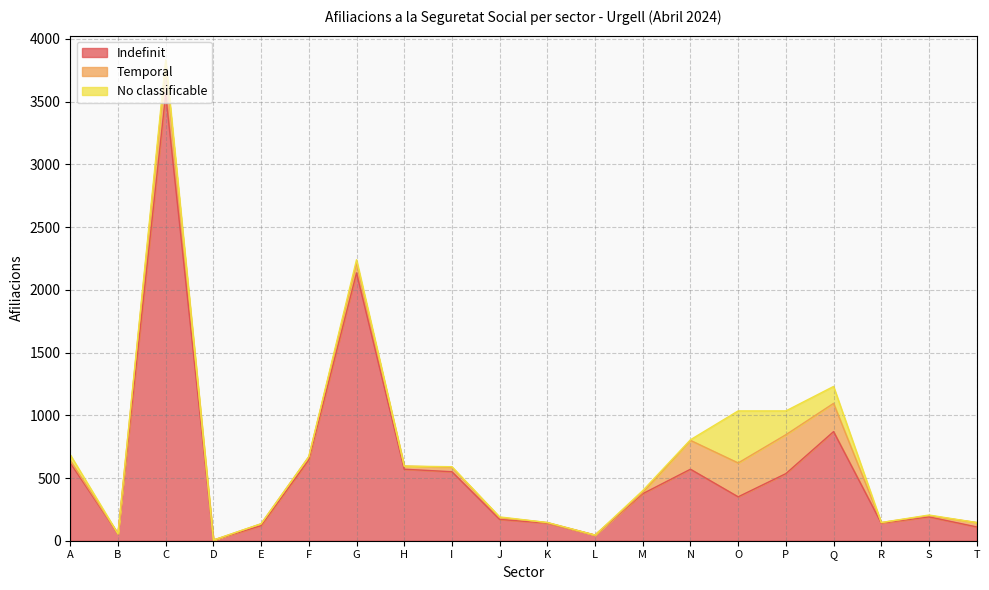

How many categories are shown in the chart?

20